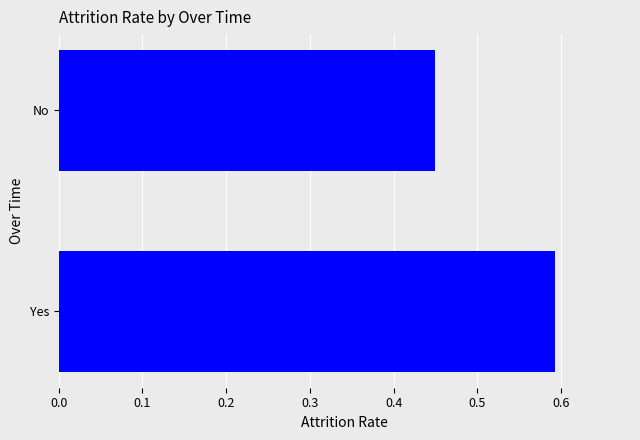

Rank the categories by value from lowest to highest.

No, Yes